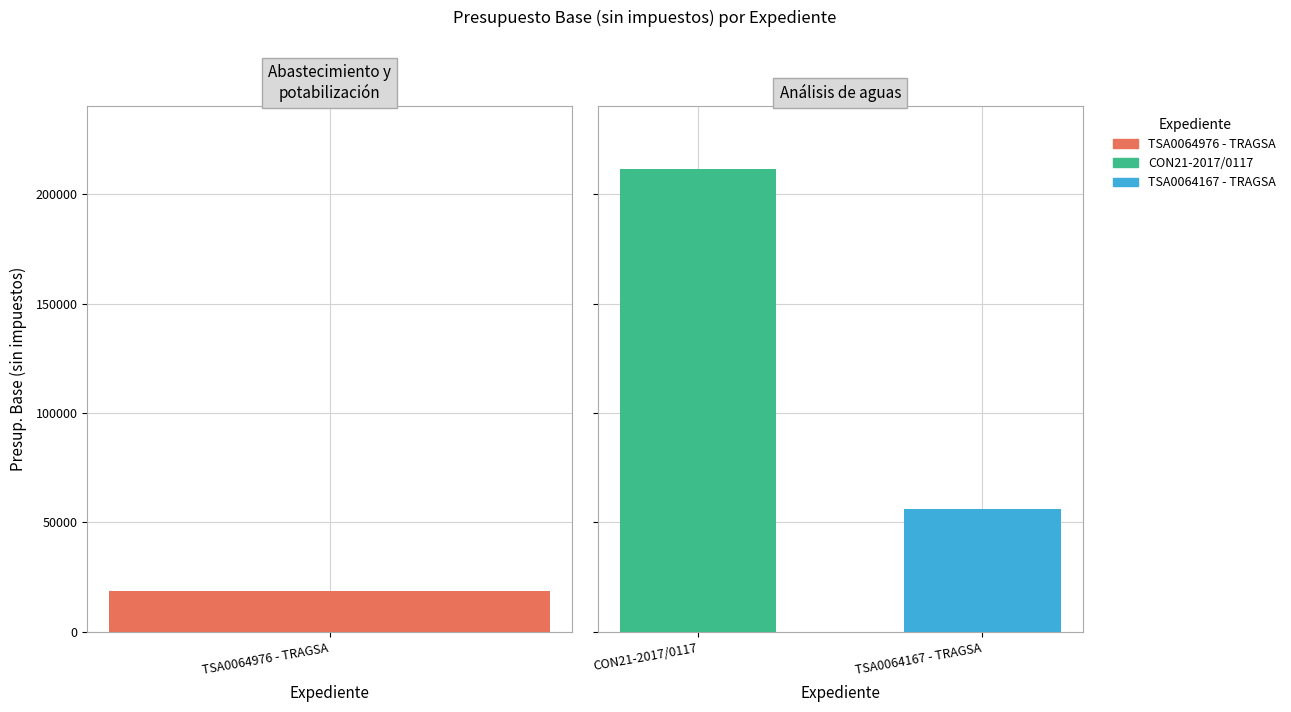

What is the sum of all values?

286510